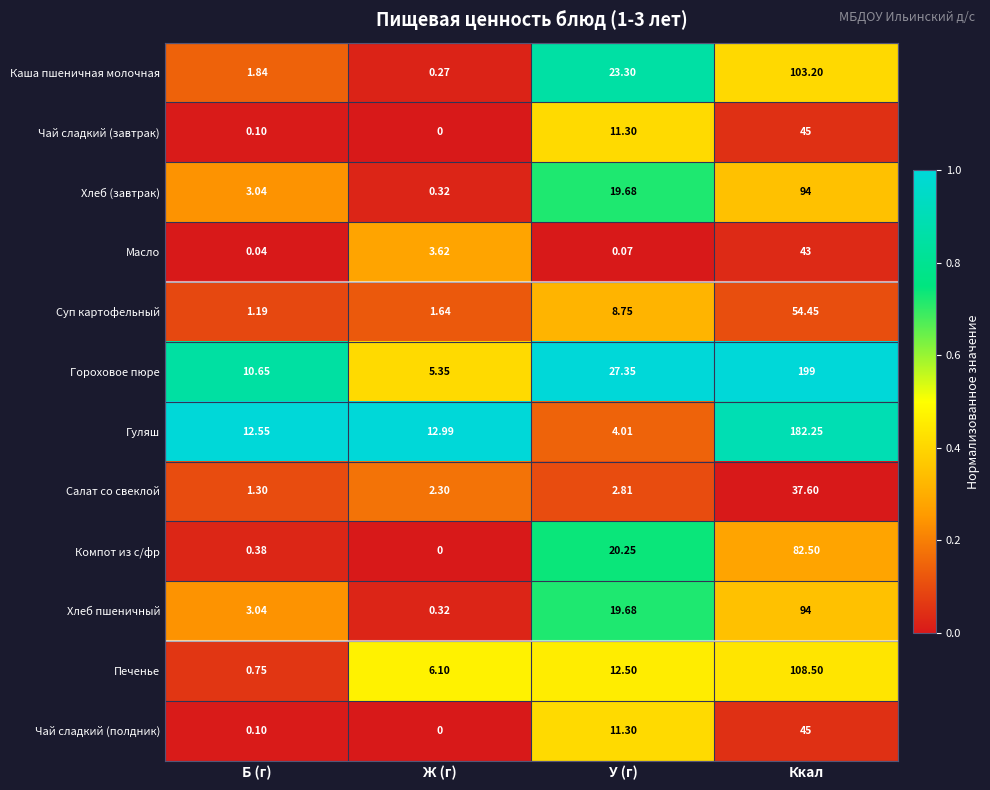

Which series has the largest total across all categories?

Гороховое пюре